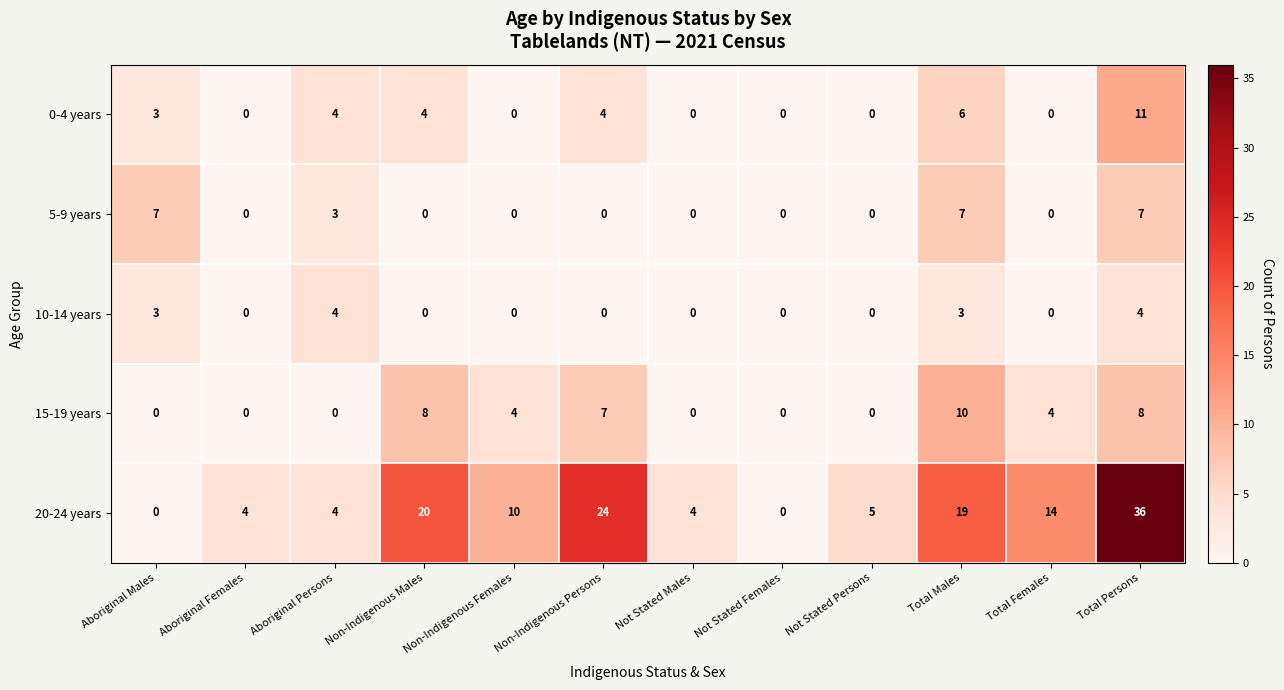

At Total Persons, list the series in order from largest to smallest.

20-24 years, 0-4 years, 15-19 years, 5-9 years, 10-14 years